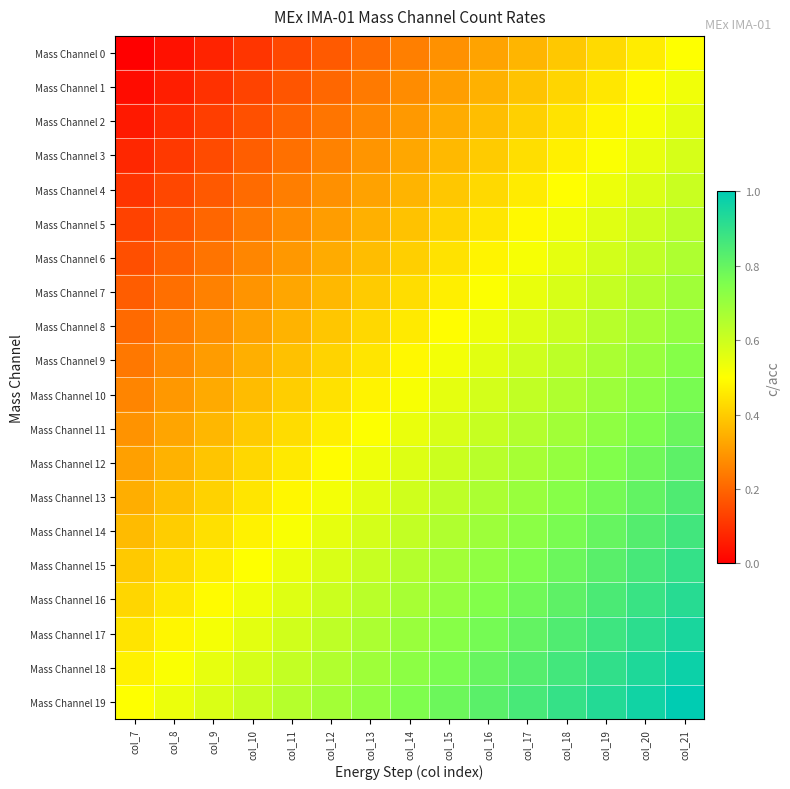

What is the maximum value shown in the chart?

1.0